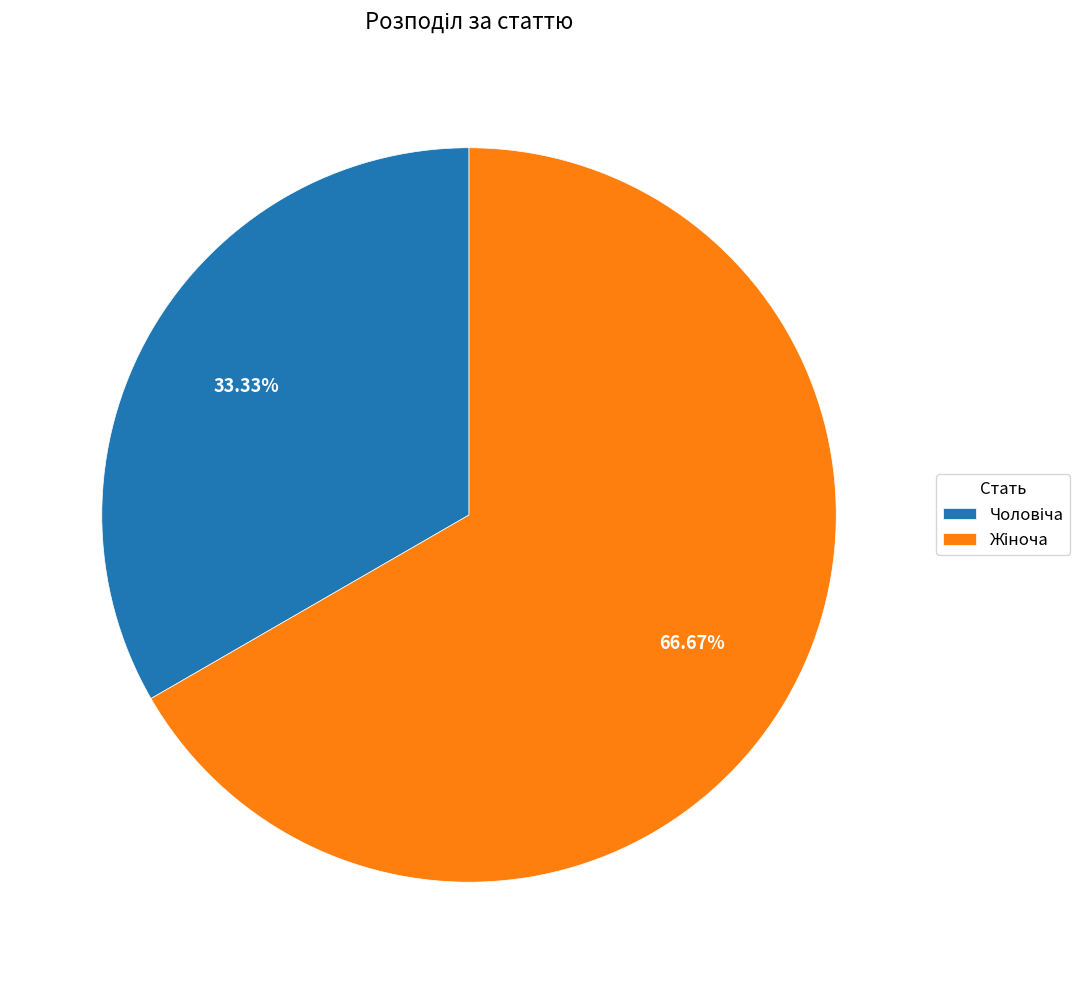

Does any single category account for the majority?

Yes